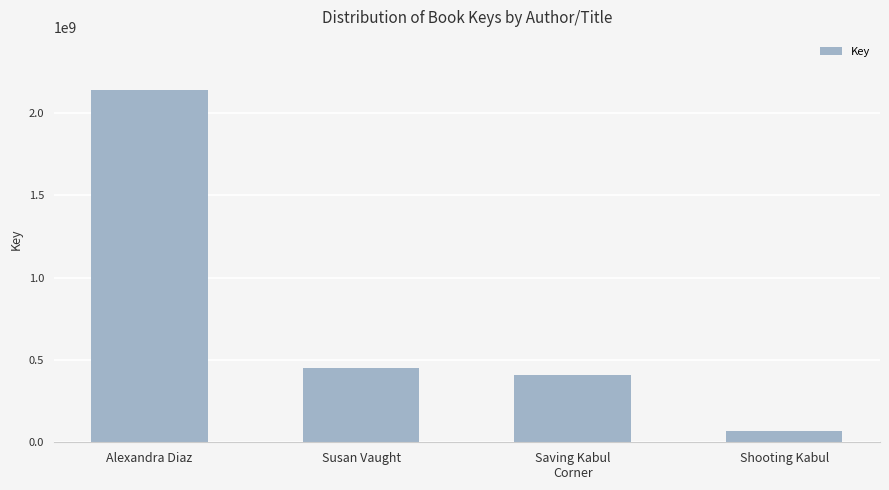

What is the label of the 4th bar from the left?

Shooting Kabul